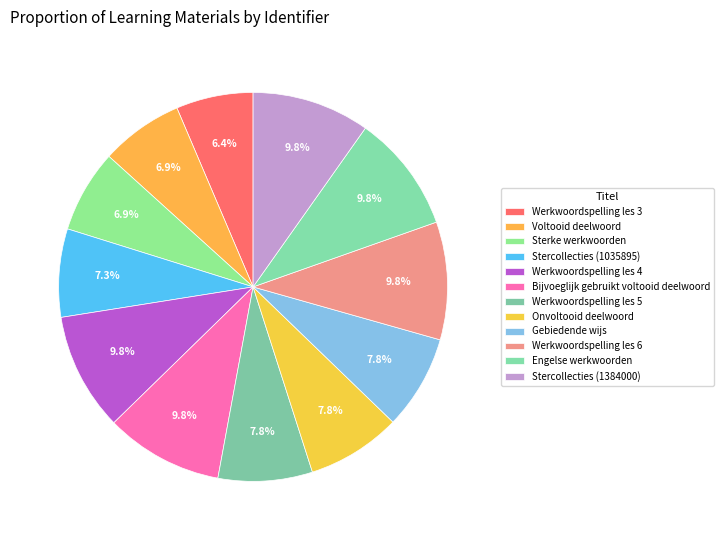

Is there any slice that represents more than half of the pie?

No